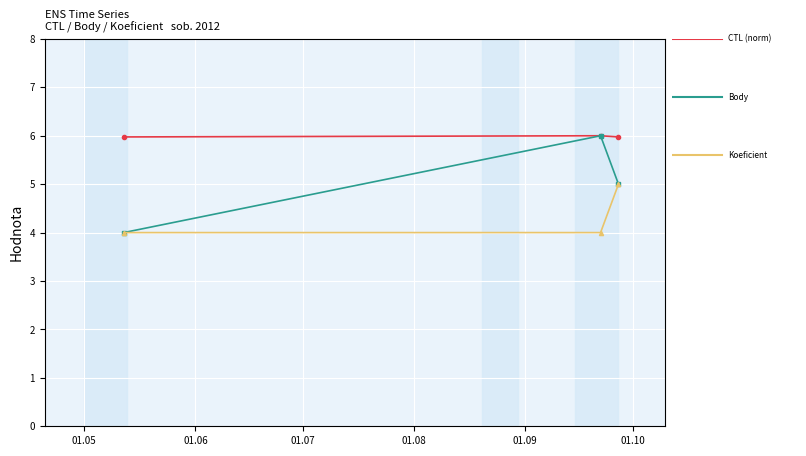

What is the greatest value displayed?

6.0